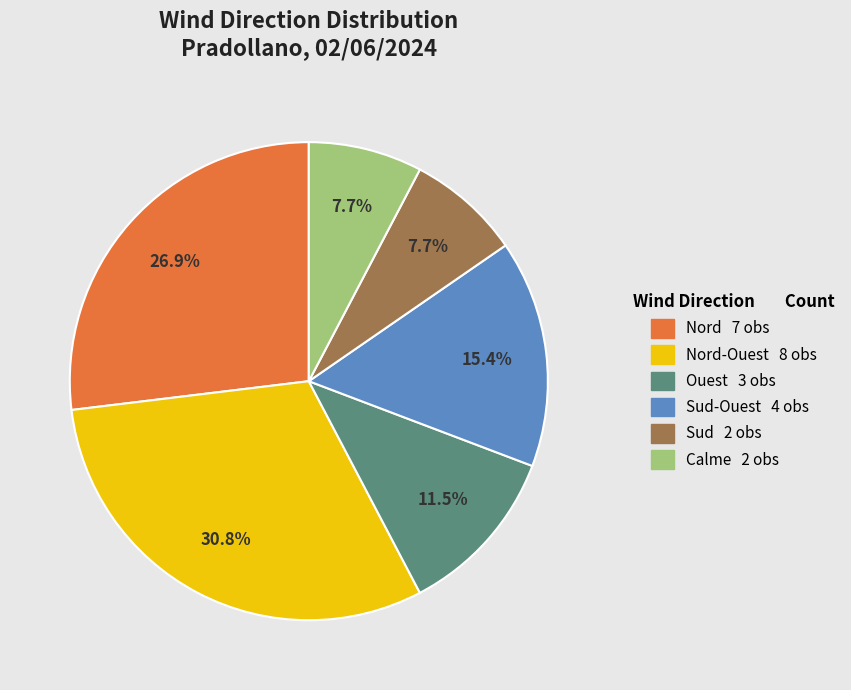

To the nearest percent, what is the difference between the largest and smallest slice percentages?

23%